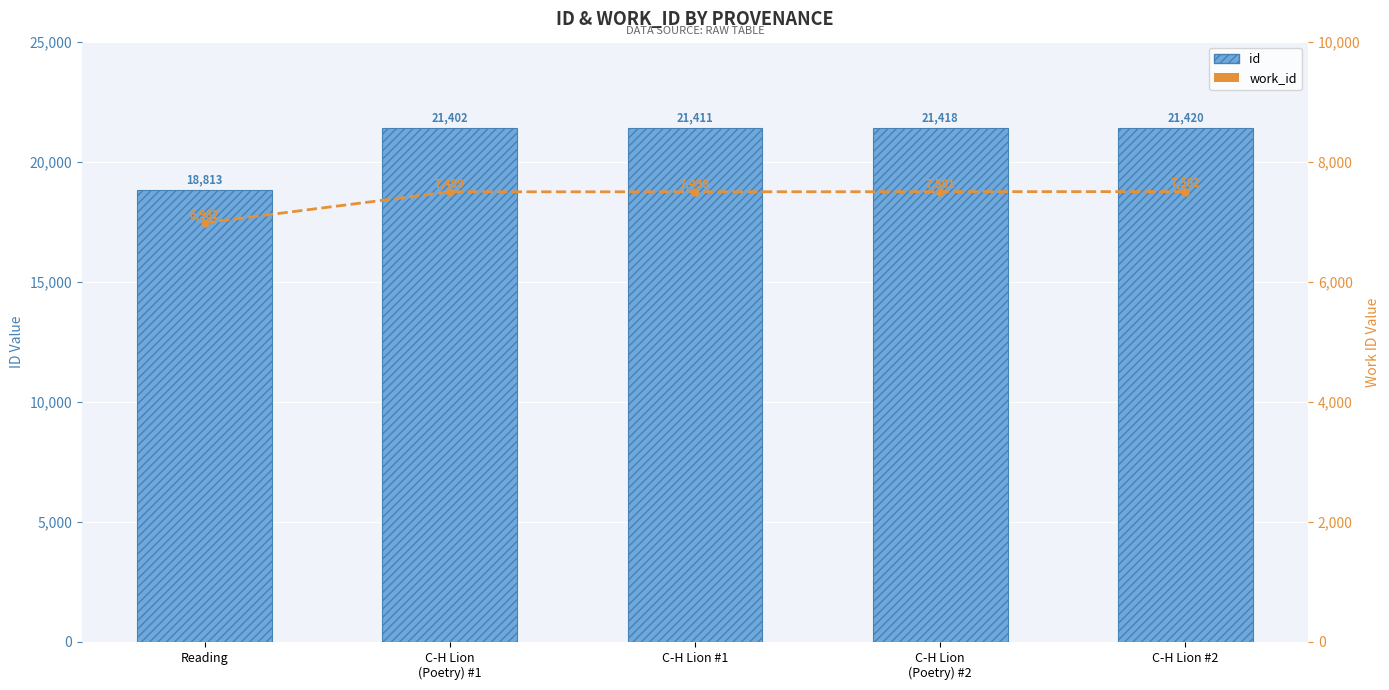

Rank the series at Reading from highest to lowest value.

id, work_id